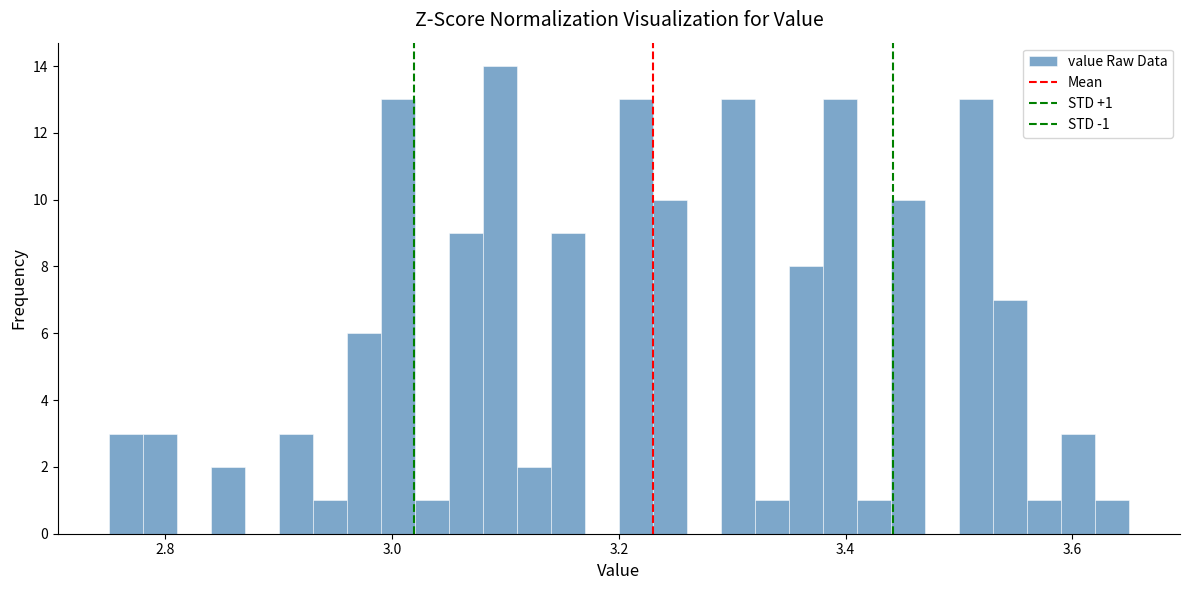

Around what value on the x-axis is the tallest bar? Give the approximate position of its centre, as read against the axis.

3.10